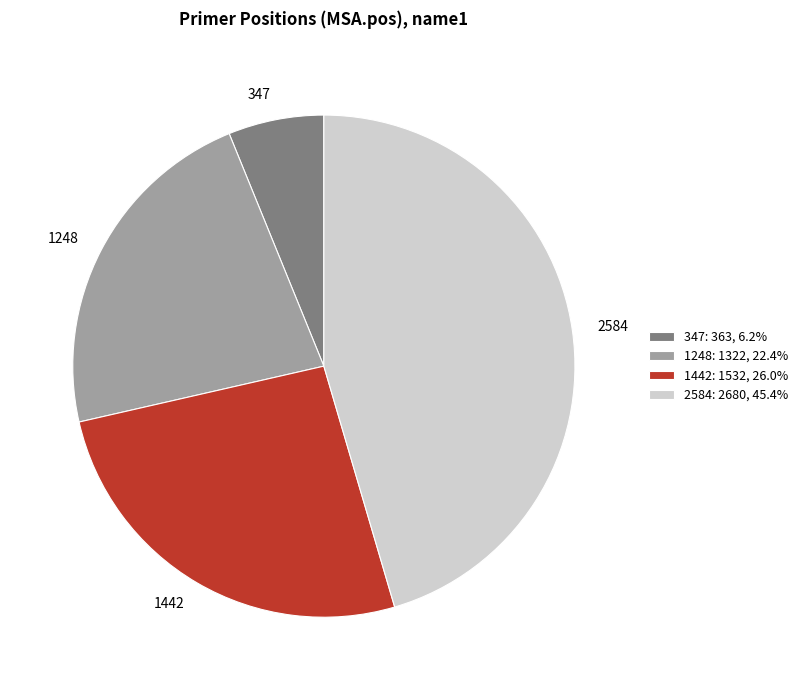

Is the sum of 1248 and 347 greater than half?

No